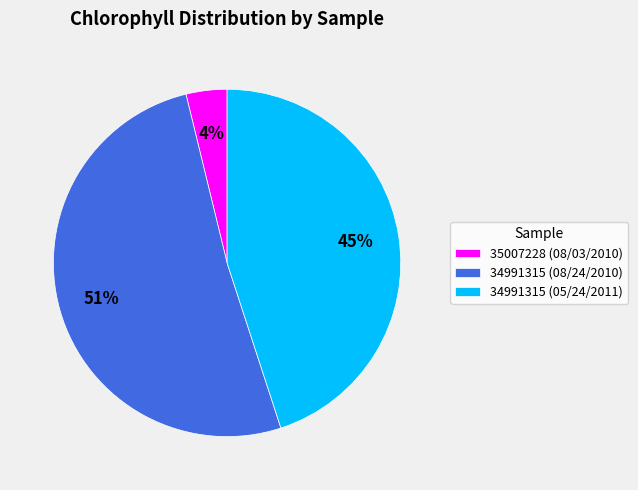

To the nearest percent, what is the difference between the largest and smallest slice percentages?

47%